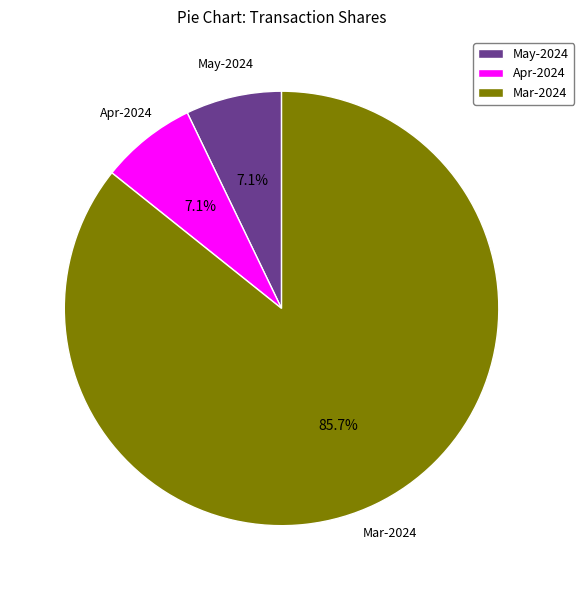

To the nearest percent, what is the difference between the largest and smallest slice percentages?

79%